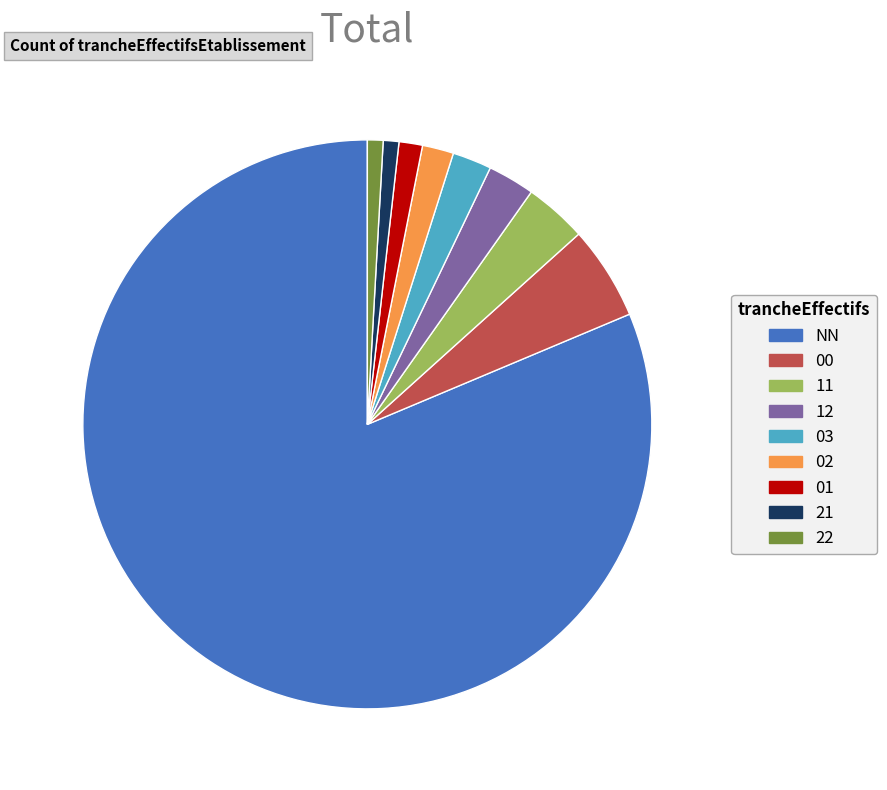

Is the sum of 21 and 00 greater than half?

No